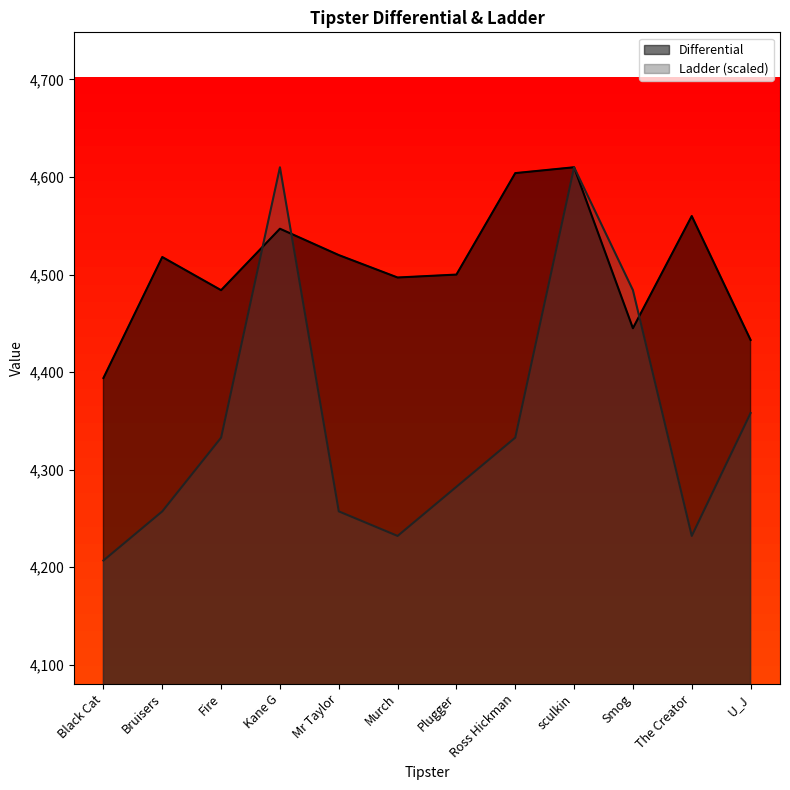

Reading left to right, extract all data points from this chart.

Differential: 4394.0	4518.0	4484.0	4547.0	4520.0	4497.0	4500.0	4604.0	4610.0	4445.0	4560.0	4433.0
Ladder: 4206.9	4257.3	4332.9	4610.0	4257.3	4232.1	4282.5	4332.9	4610.0	4484.0	4232.1	4358.1